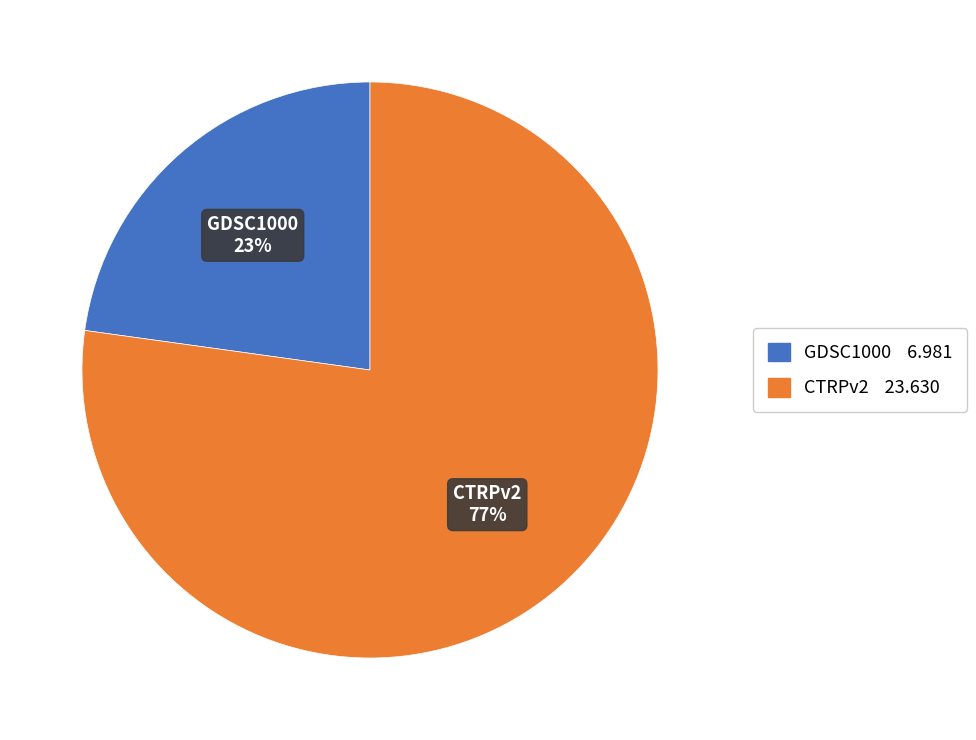

Which has a higher value, GDSC1000 or CTRPv2?

CTRPv2